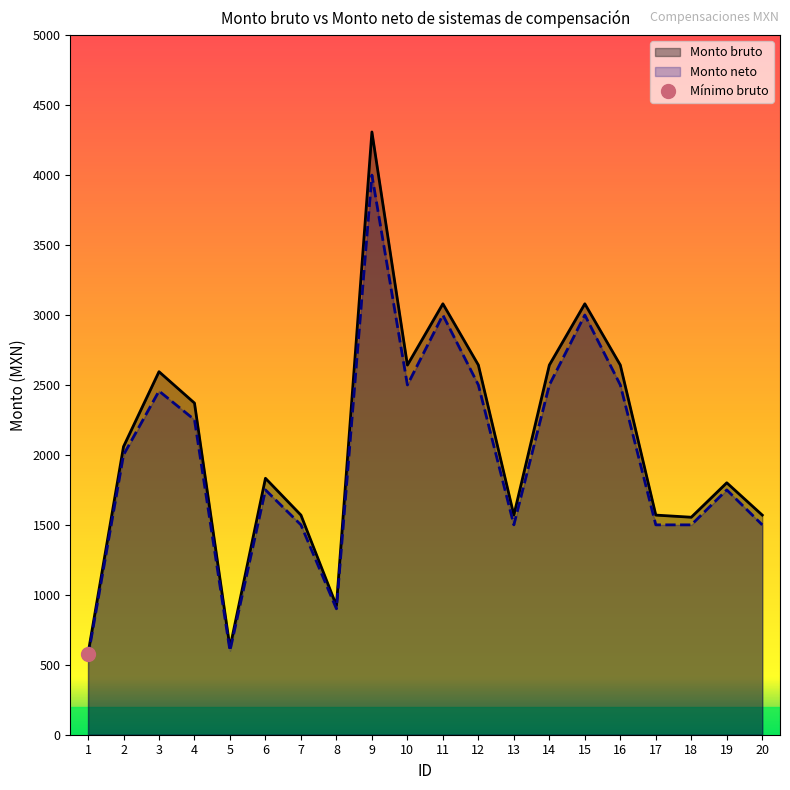

True or false: Monto neto and Monto bruto cross at least once.

False